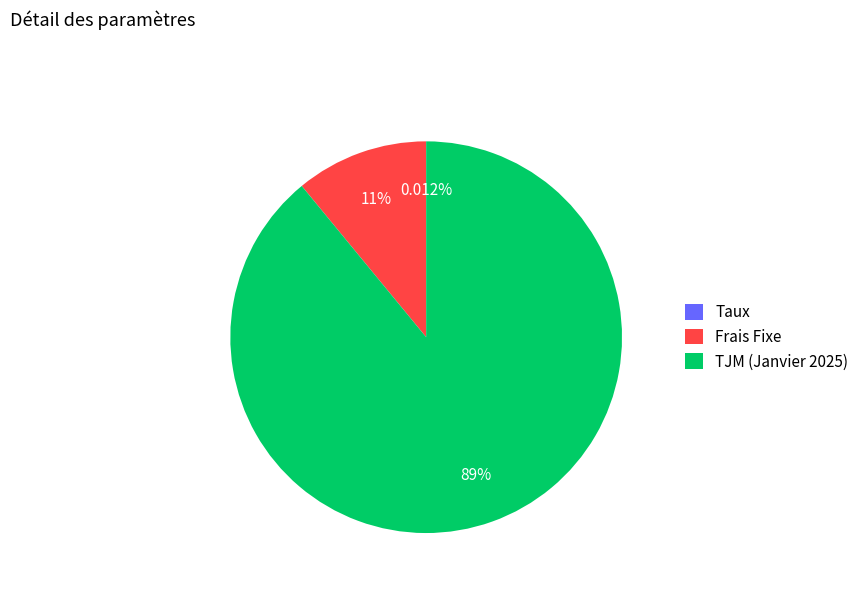

To the nearest percent, what percentage of the pie is TJM (Janvier 2025)?

89%